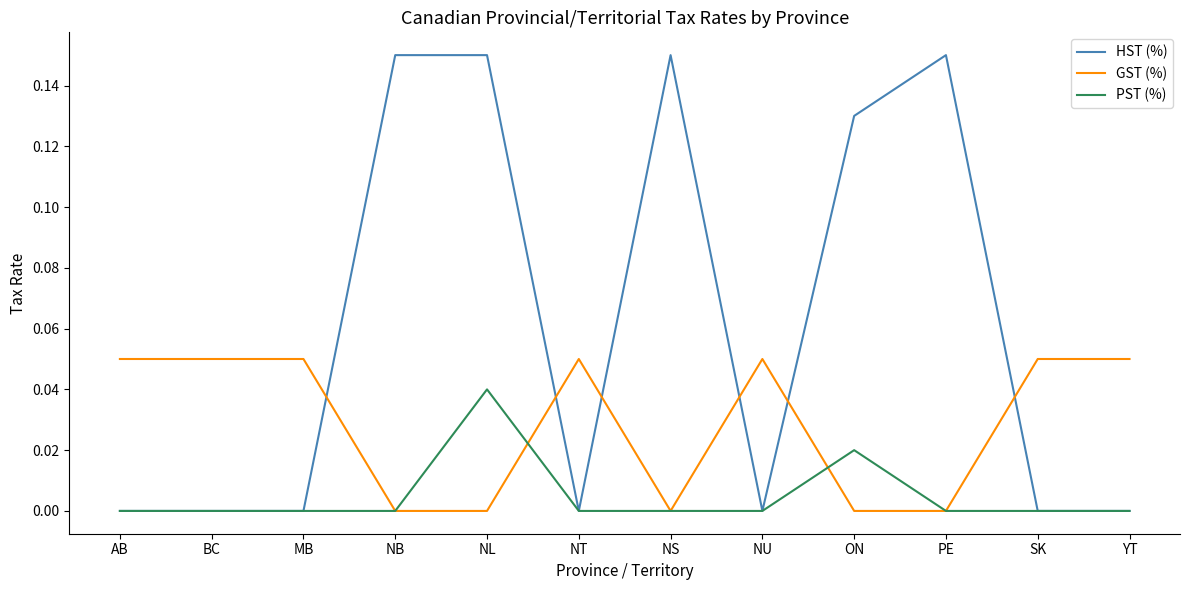

The PST (%) series shows 0.0 at NL. True or false?

True